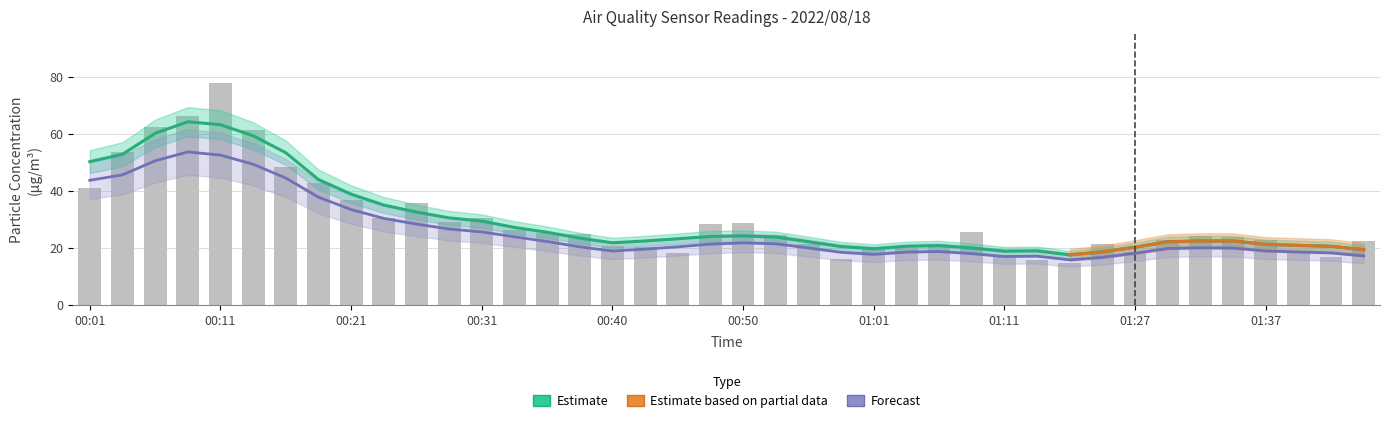

Reading left to right, list all the values displayed in this chart.

00:01=41.0	00:04=53.4	00:06=62.1	00:09=66.3	00:11=77.6	00:14=61.3	00:16=48.2	00:19=42.8	00:21=36.6	00:23=30.6	00:26=35.7	00:28=29.1	00:31=30.5	00:33=26.4	00:36=25.0	00:38=24.7	00:40=20.6	00:43=20.2	00:45=18.2	00:48=28.2	00:50=28.5	00:53=24.6	00:56=21.2	00:58=16.1	01:01=20.1	01:03=20.1	01:06=20.7	01:08=25.5	01:11=17.4	01:13=15.8	01:21=14.5	01:25=21.3	01:27=18.5	01:29=22.7	01:32=24.0	01:34=23.9	01:37=22.7	01:39=18.5	01:42=16.8	01:44=22.3